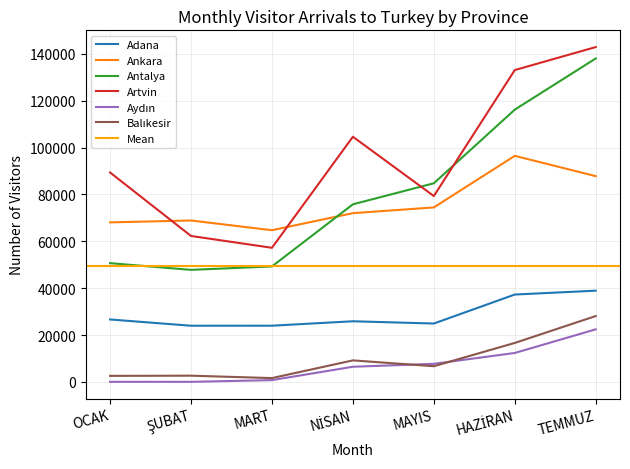

What value does the Ankara series have at MAYIS?

74457